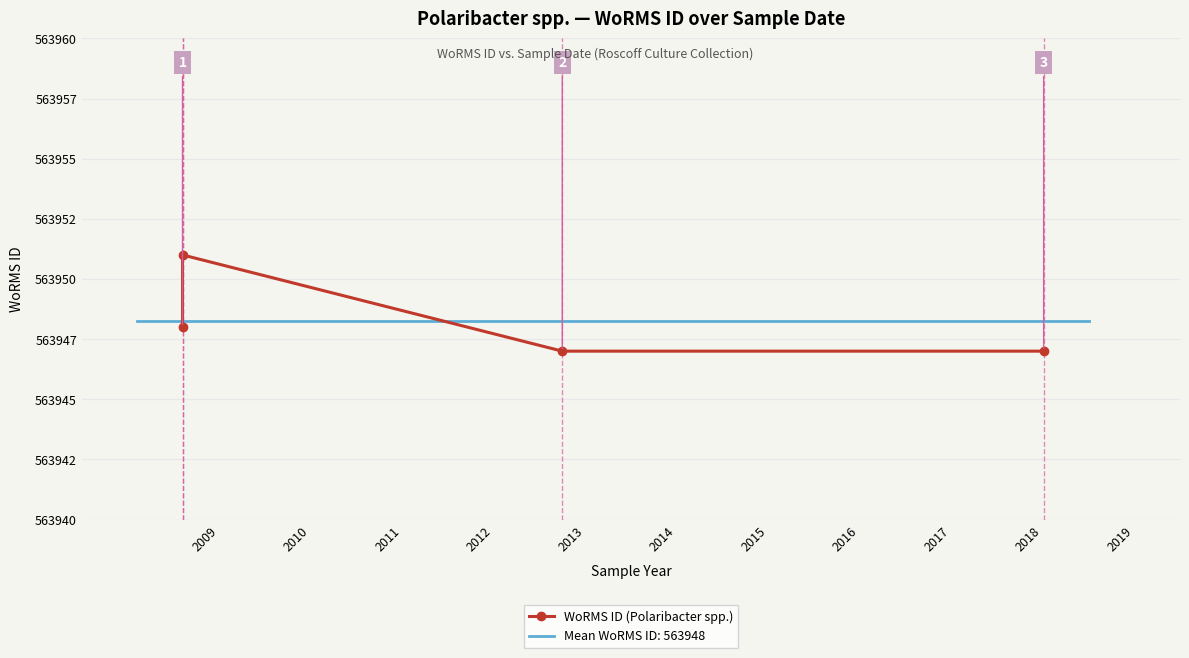

How many interior local peaks (higher than both neighbors) does the data have?

1